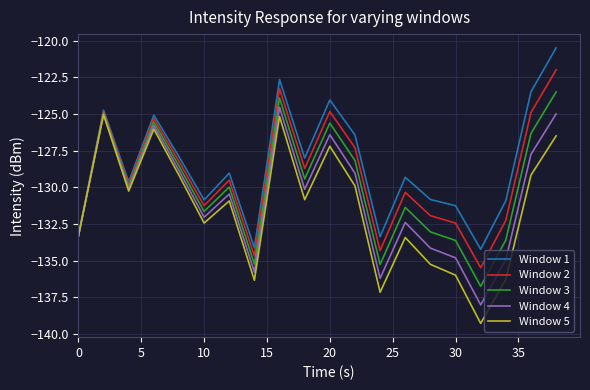

List the series in order of their overall mean, highest first.

Window 1, Window 2, Window 3, Window 4, Window 5